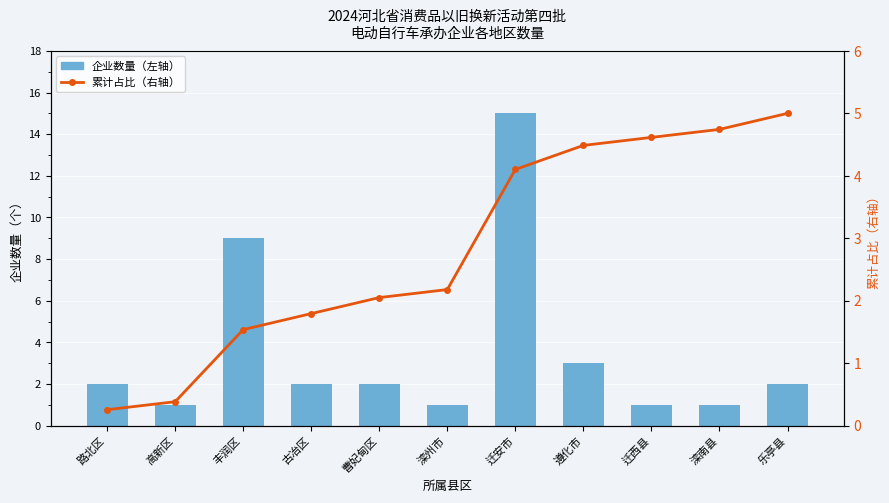

Is the value of 累计占比（右轴） at 迁西县 greater than the value of 企业数量（左轴） at 迁西县?

Yes